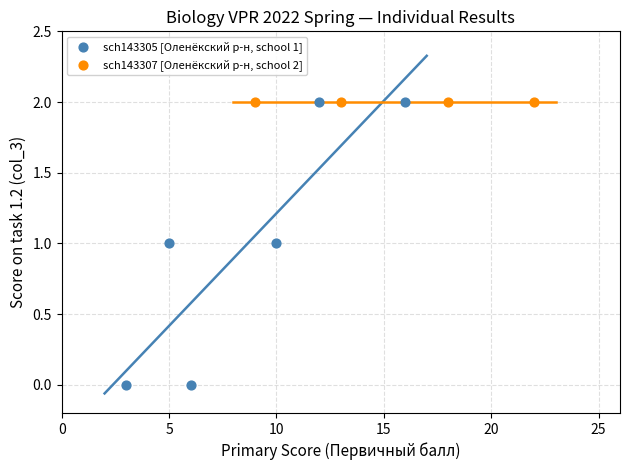

Which series contains the lowest Y value?

sch143305 [Оленёкский р-н, school 1]